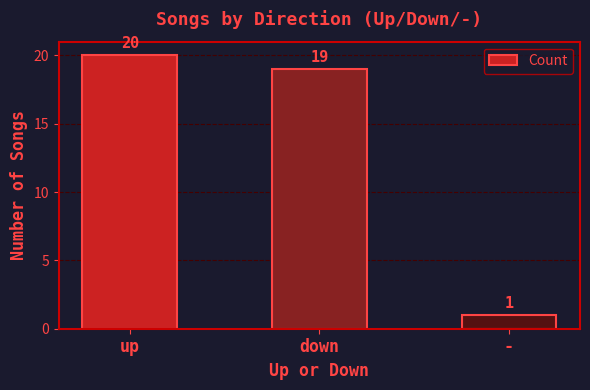

What position from the left is -?

3